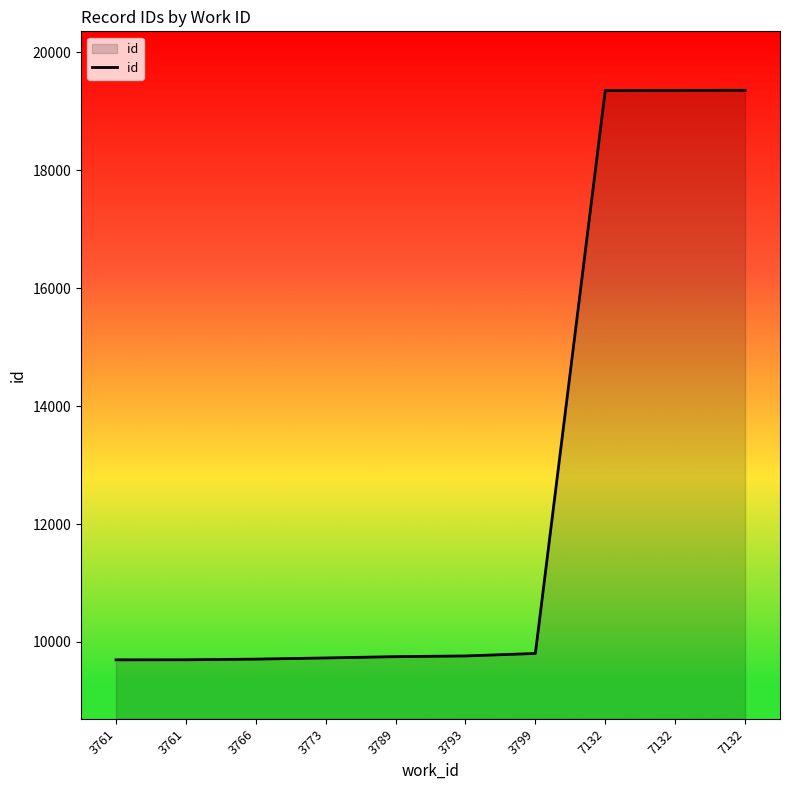

How many lines are shown in the chart?

1